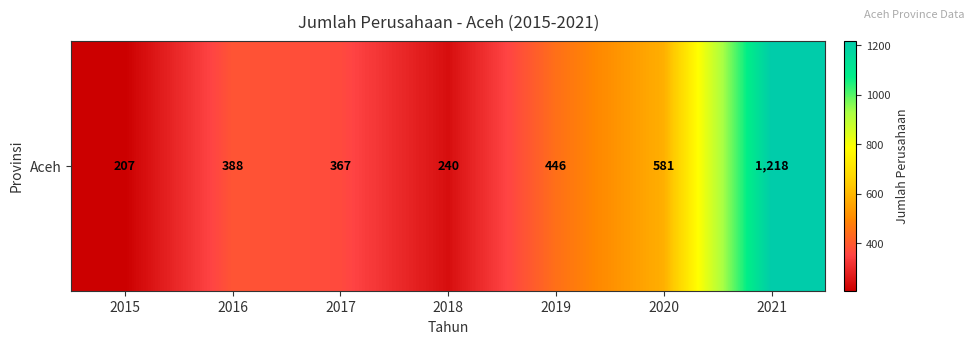

What is the difference between the values at 2019 and 2018?

206